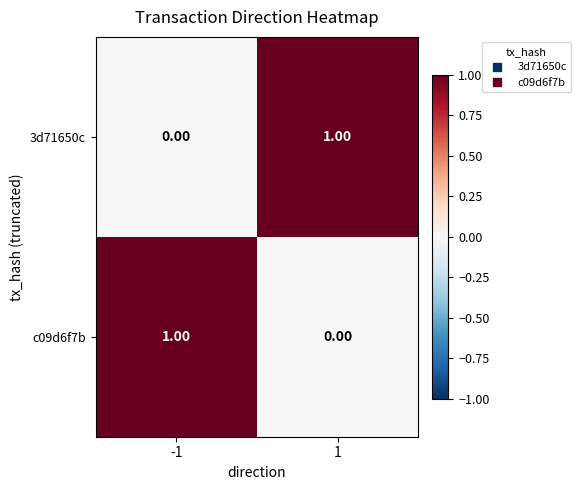

At 1, list the series in order from smallest to largest.

c09d6f7b, 3d71650c